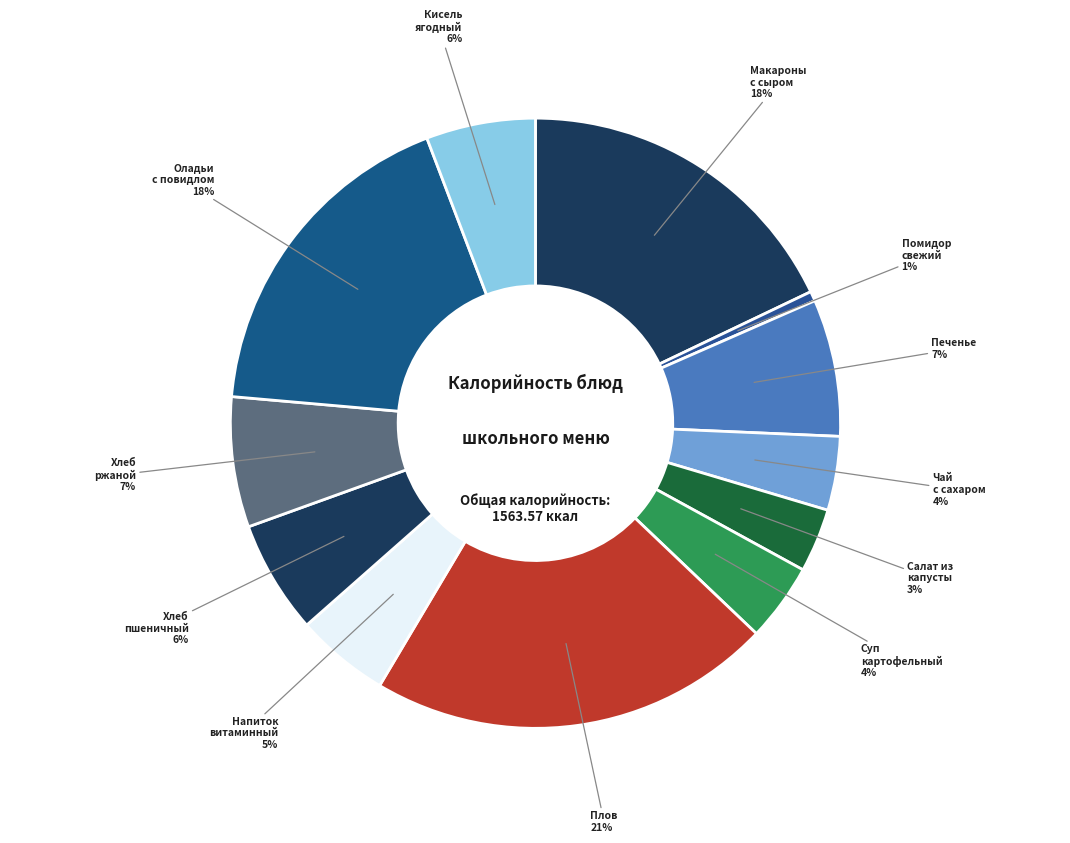

Is there any slice that represents more than half of the pie?

No